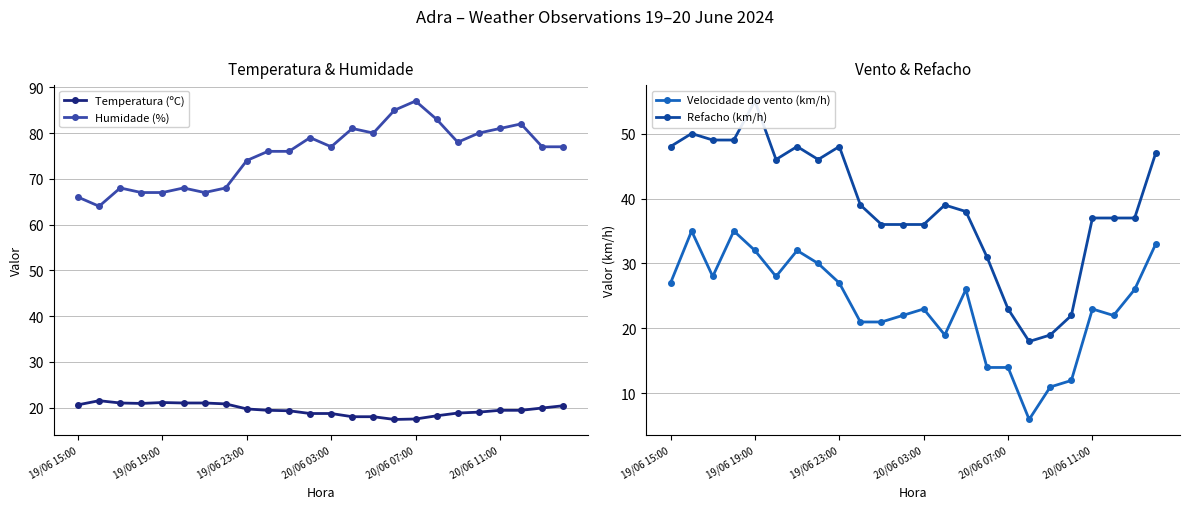

What is the difference between the second highest and second lowest values in the Refacho (km/h) series?

31.0